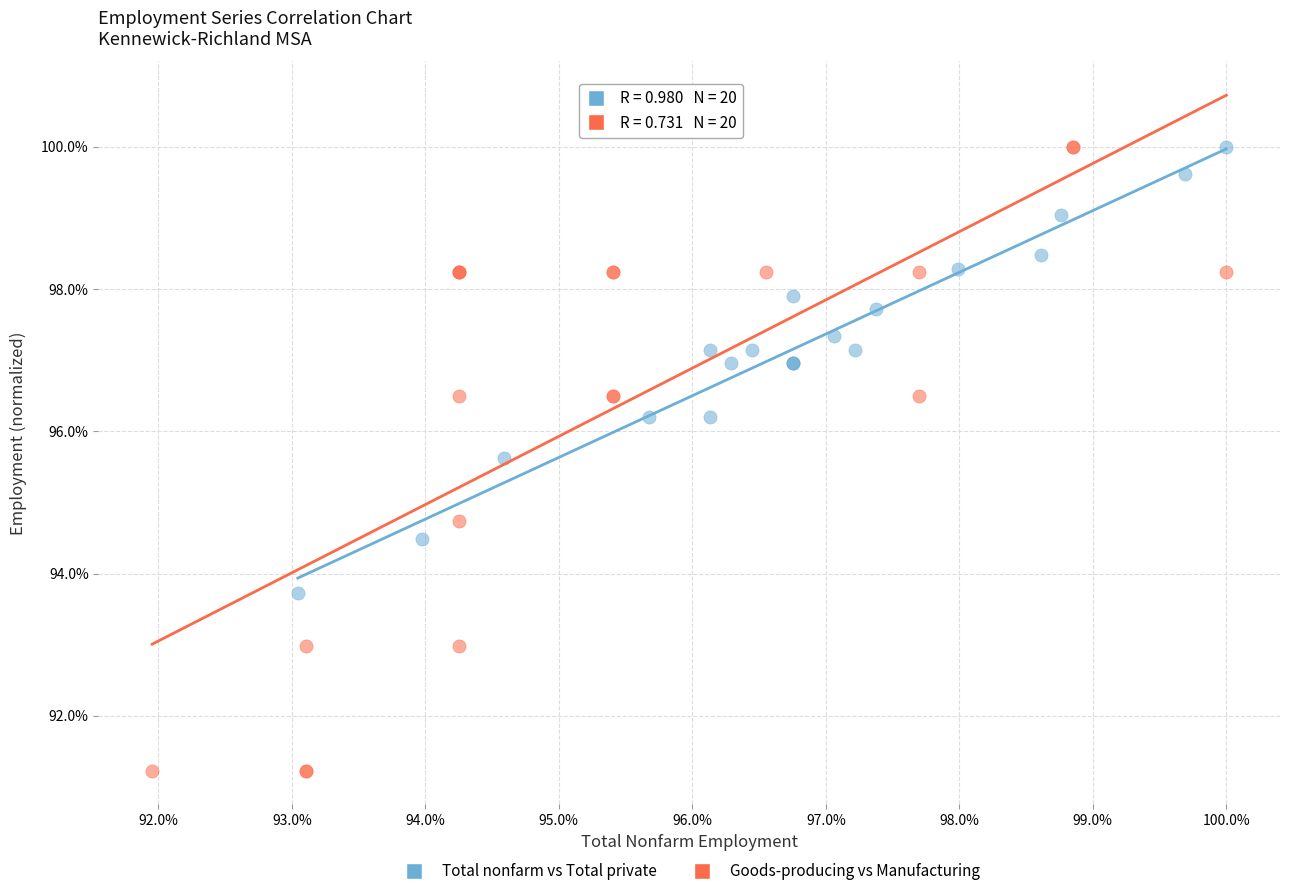

What are all the series names shown in the legend?

Total nonfarm vs Total private, Goods-producing vs Manufacturing